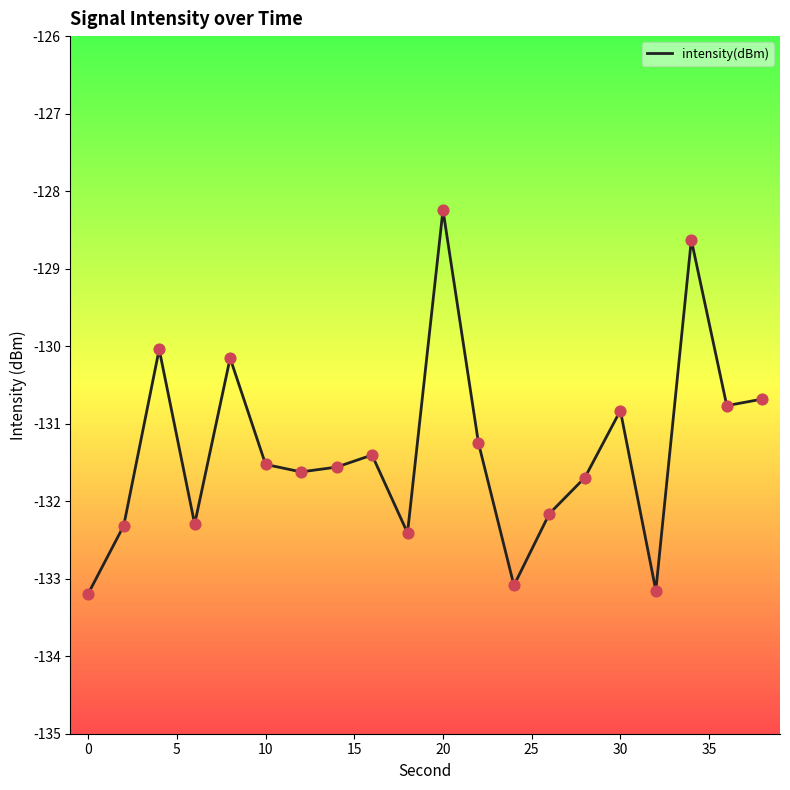

What is the maximum value shown in the chart?

-128.2